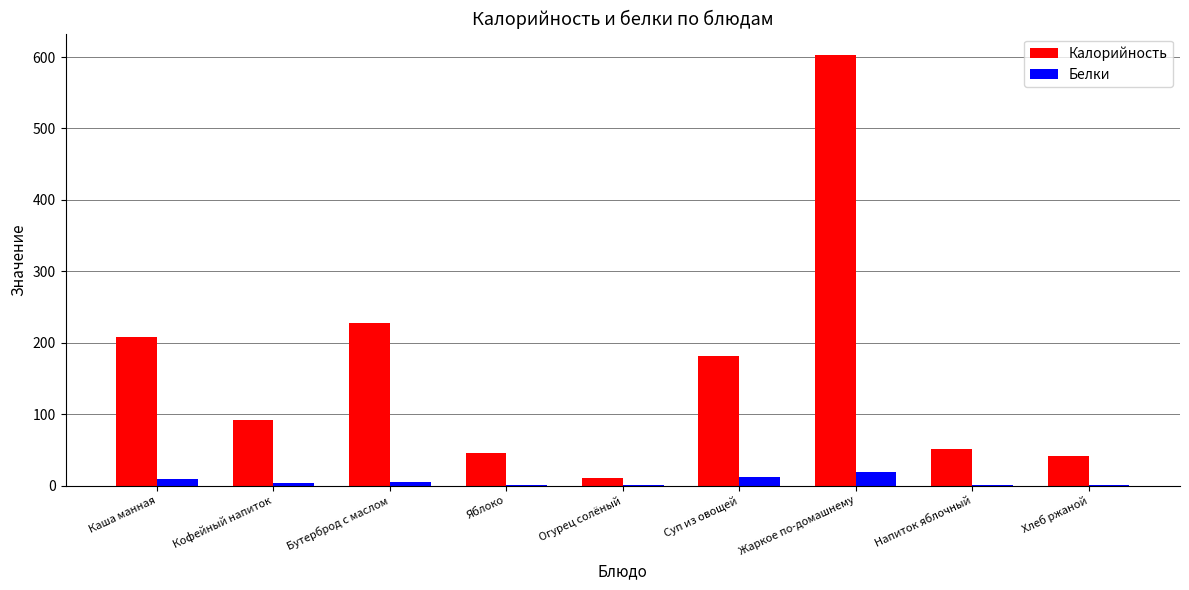

Between Бутерброд с маслом and Яблоко, which series saw the biggest shift?

Калорийность